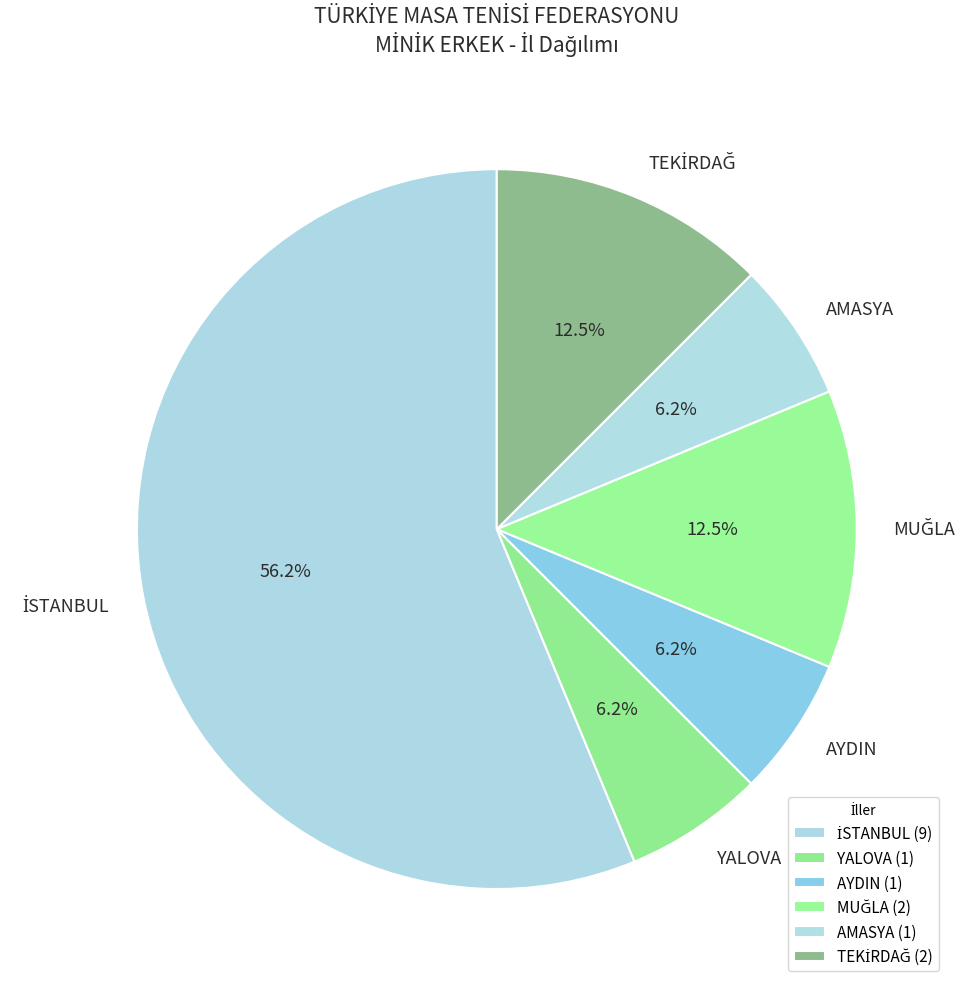

Is there any slice that represents more than half of the pie?

Yes